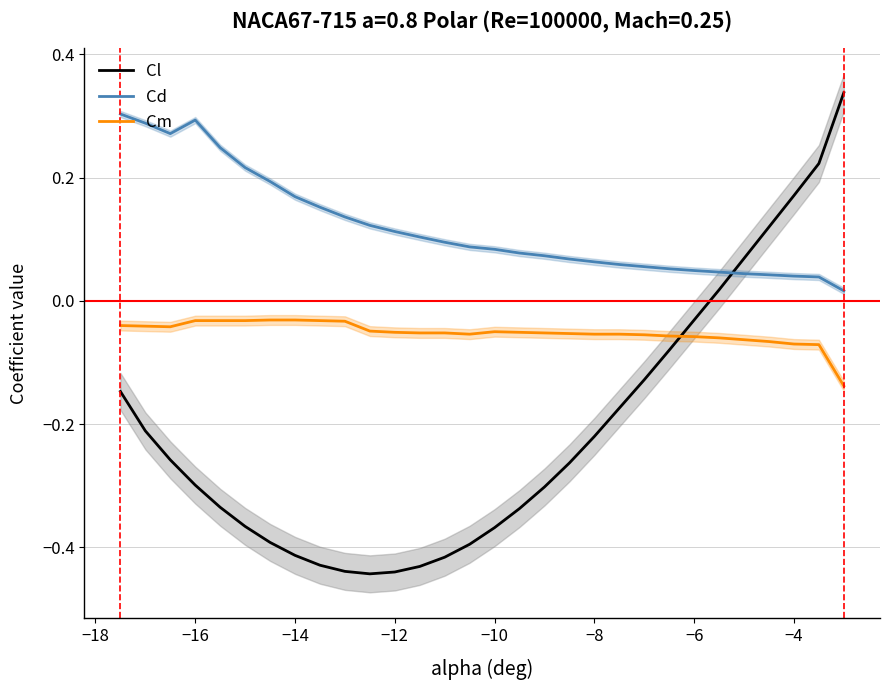

How many intersections are there between Cm and Cl?

1